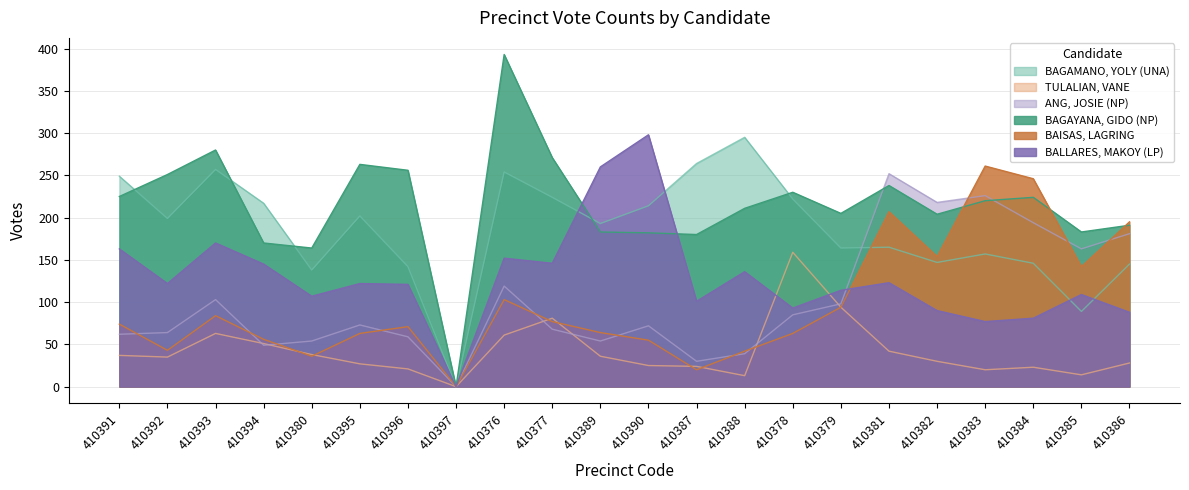

Which series has the largest total across all categories?

BAGAYANA, GIDO (NP)